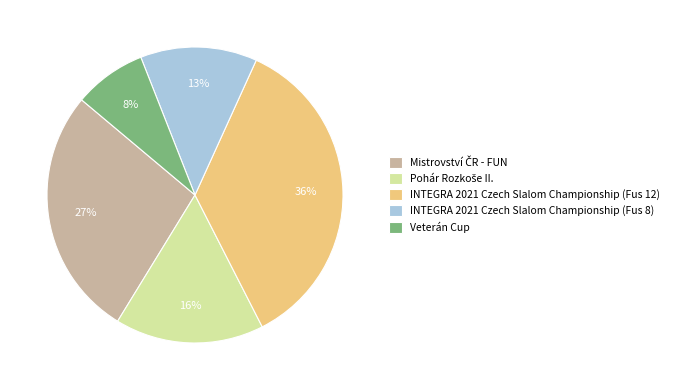

How many slices are in this pie chart?

5